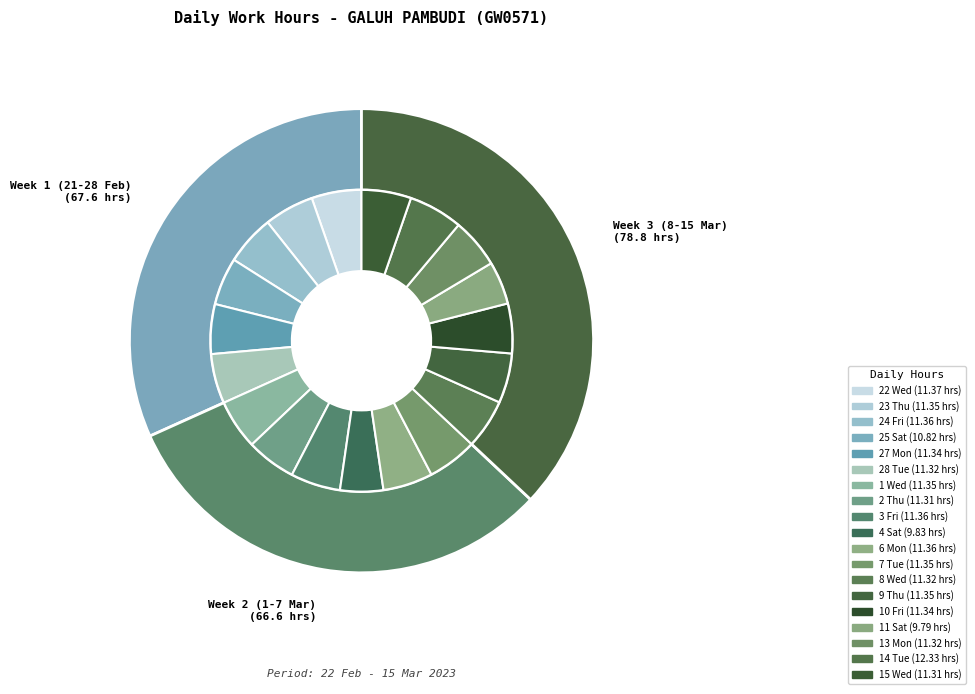

Combined, what portion of the pie is 22 Wed and 6 Mon?

10.7%